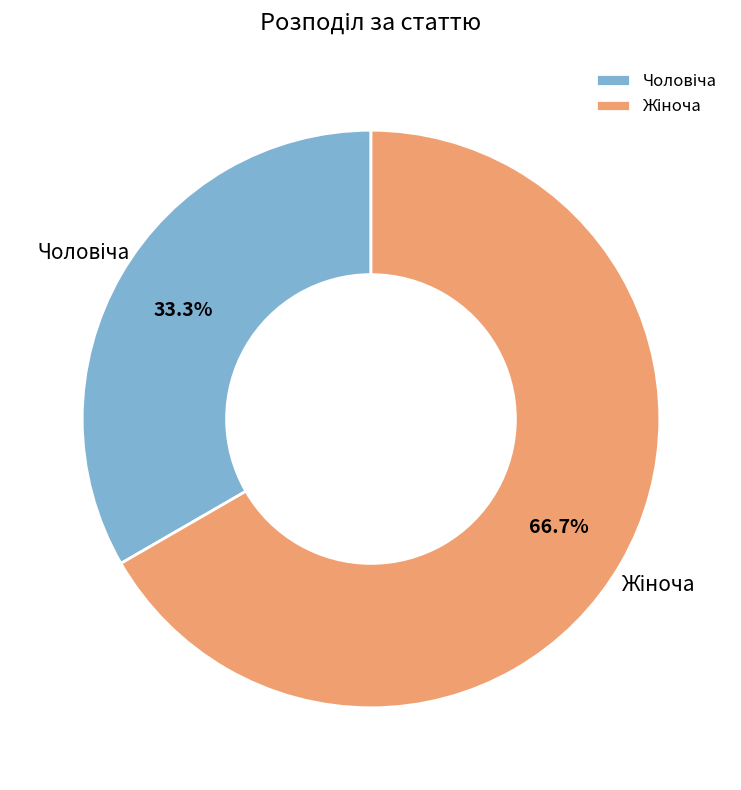

Does any single category account for the majority?

Yes